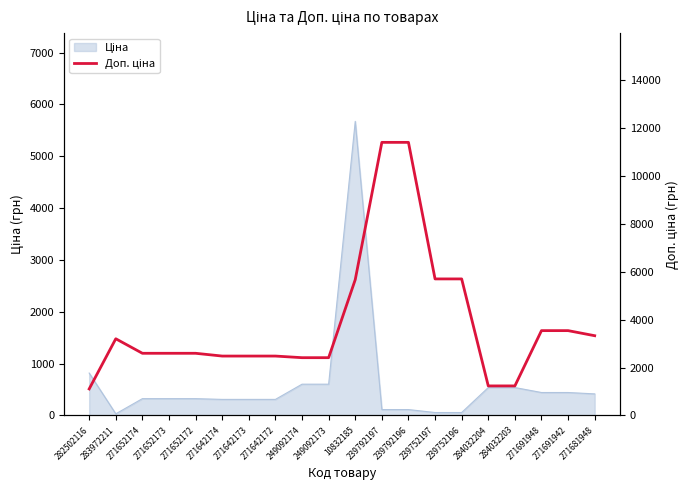

Reading left to right, transcribe all the data shown in this chart.

282502116=1109.2	283972211=3205.0	271652174=2598.3	271652173=2598.3	271652172=2598.3	271642174=2482.4	271642173=2482.4	271642172=2482.4	249092174=2414.8	249092173=2414.8	10832185=5673.8	239792197=11410.0	239792196=11410.0	239752197=5705.0	239752196=5705.0	284032204=1235.4	284032203=1235.4	271691948=3545.0	271691942=3545.0	271681948=3332.5